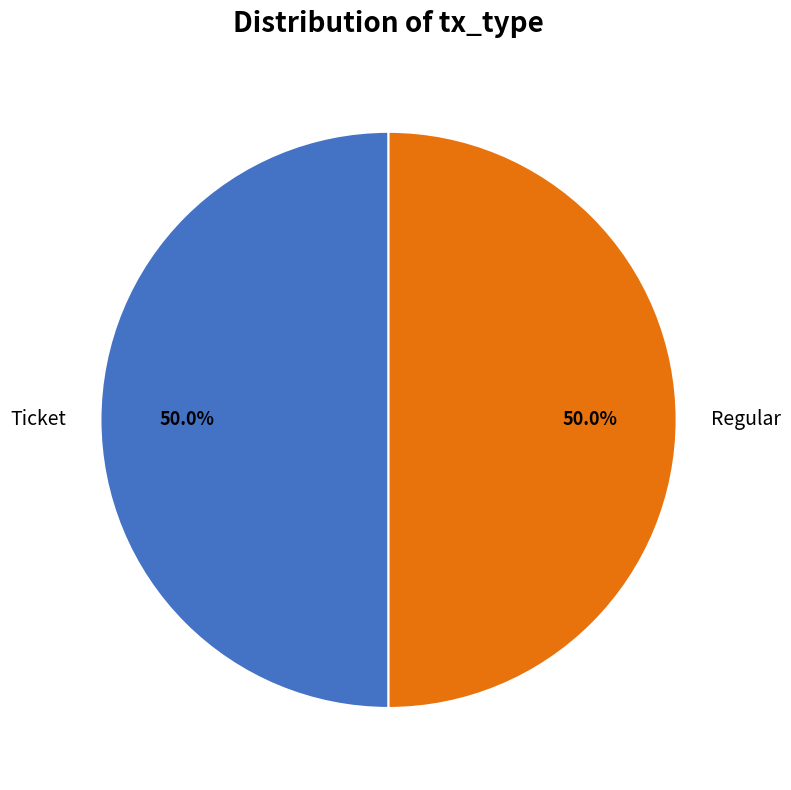

What is the ratio of the value at Ticket to the value at Regular?

1.0